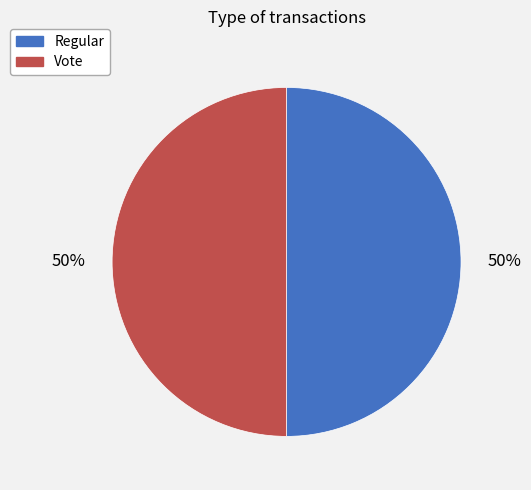

Is it true that Regular is 45% of the pie?

False